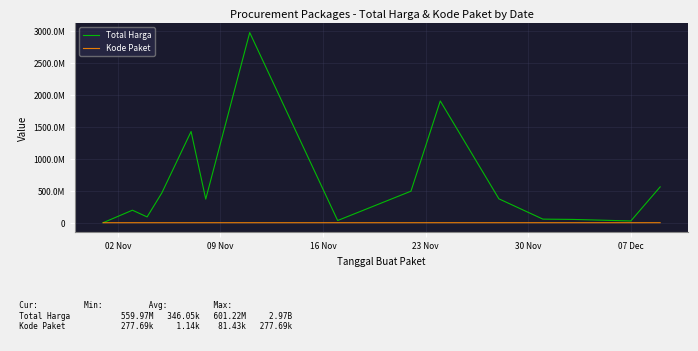

What is the difference between the maximum and minimum values in the Total Harga series?

2972617187